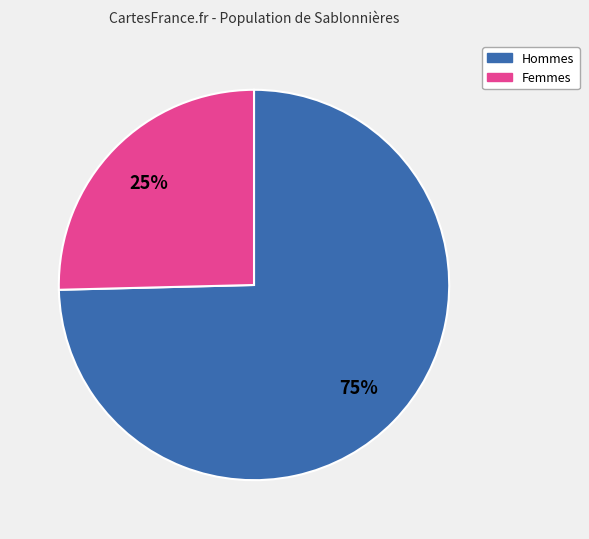

Is it true that Hommes is 75% of the pie?

True